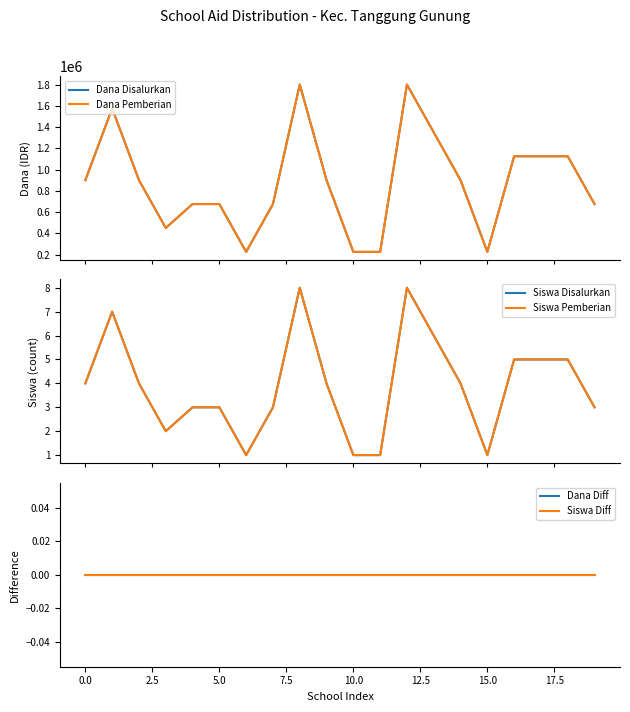

What is the value of the Dana Disalurkan point at the 19th from the left?

1125000